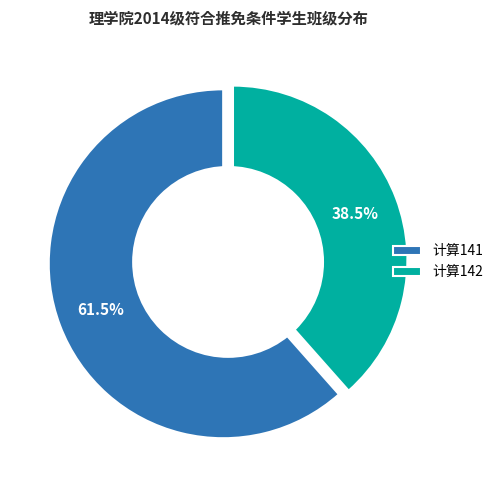

Which category has the smallest portion of the pie?

计算142